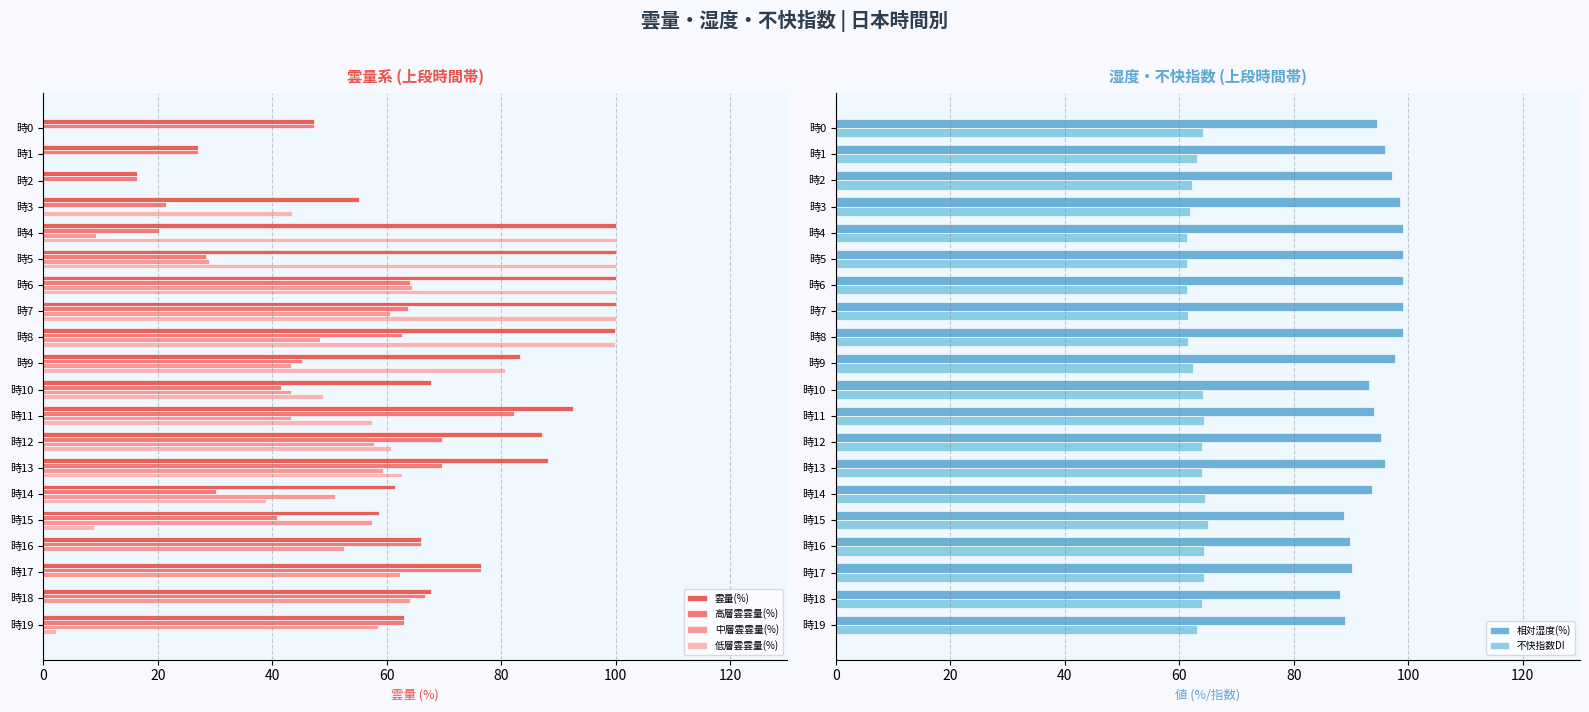

How many data points in 不快指数DI are less than 64?

10